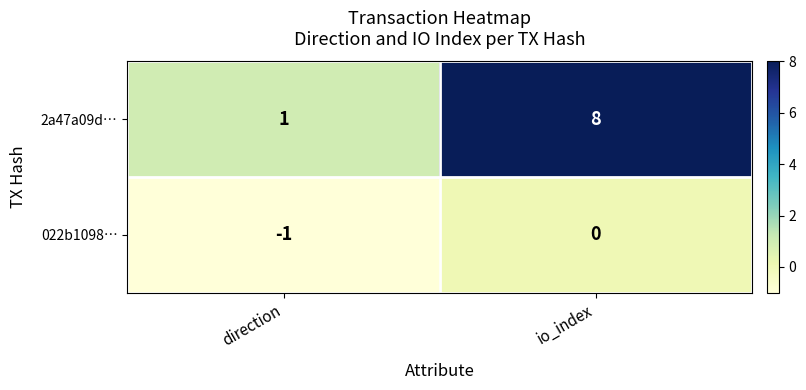

Where is 022b1098… nearest to the value 0?

io_index